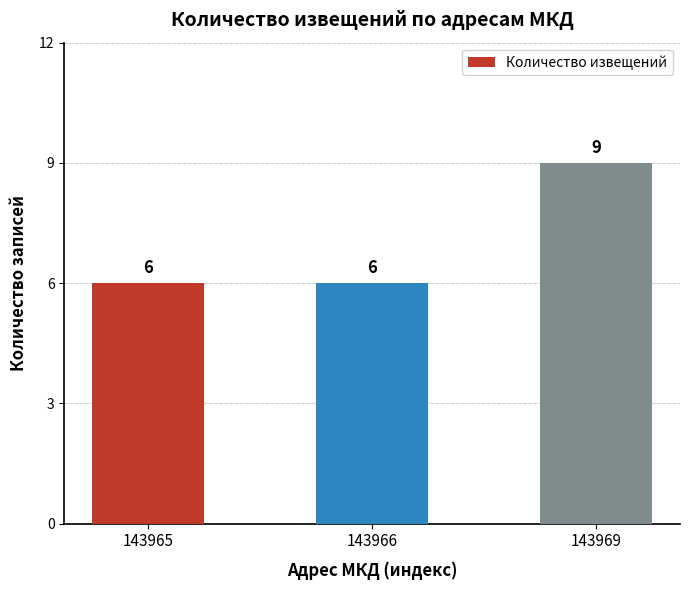

What is the average value?

7